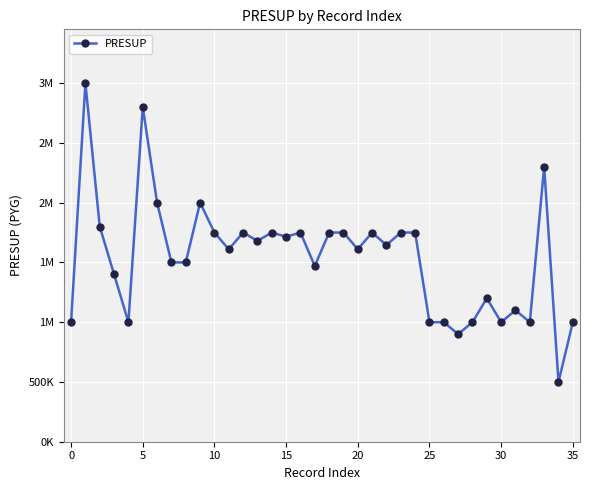

Is this an area chart (filled region under the line)?

No